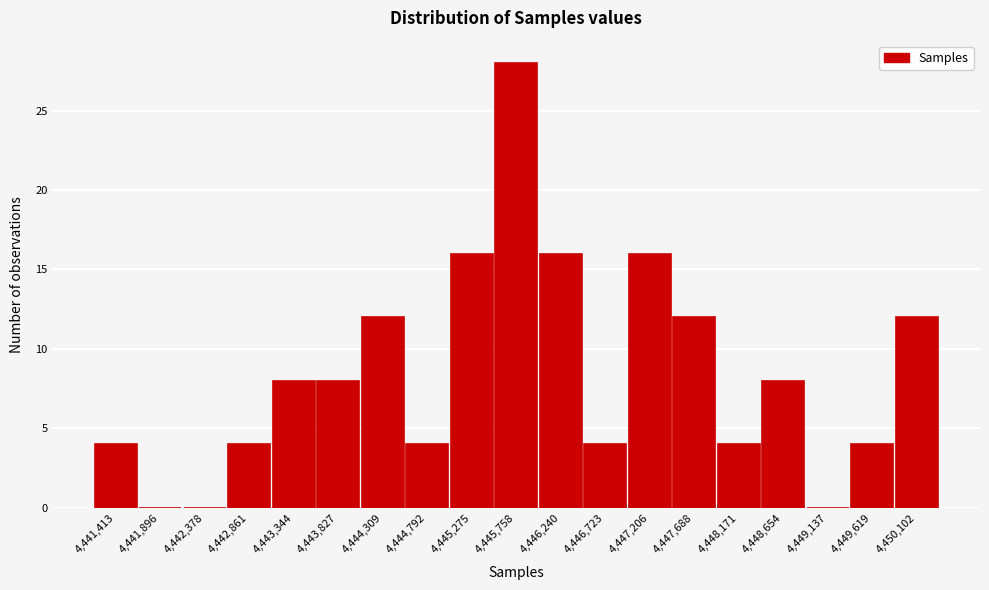

What is the height of the bar covering 4442600 to 4443100 on the x-axis? Neither the bar edges nor the heights are printed on the chart, so give them approximately, as read against the axes.

4